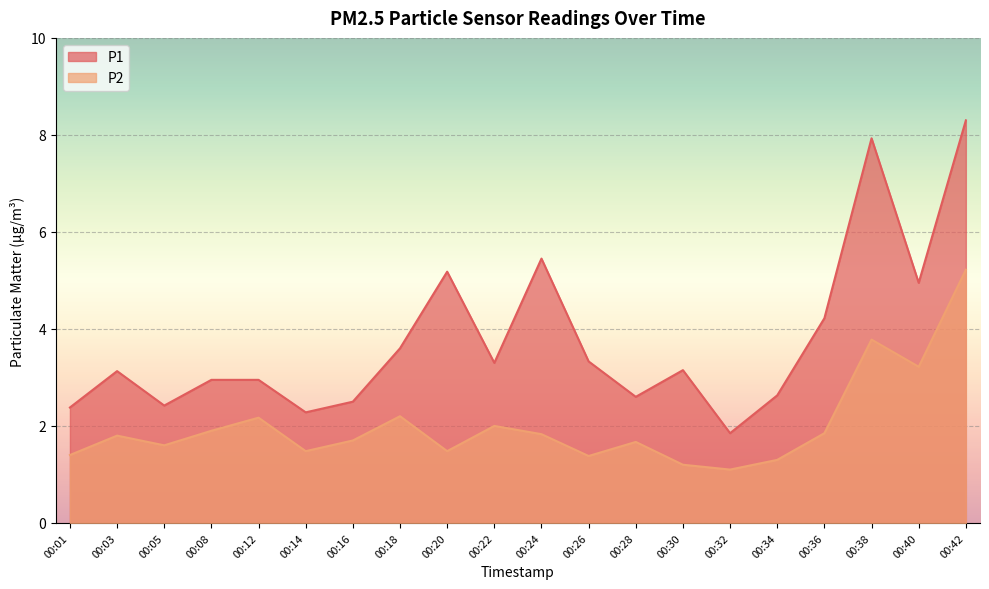

Which series has the widest spread of values?

P1